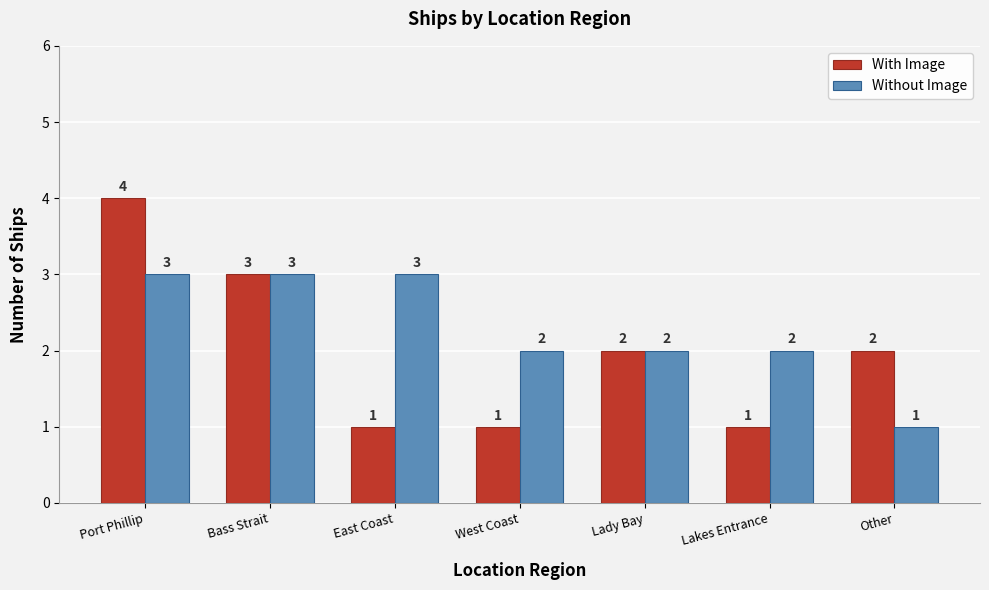

Rank the series at Port Phillip from highest to lowest value.

With Image, Without Image